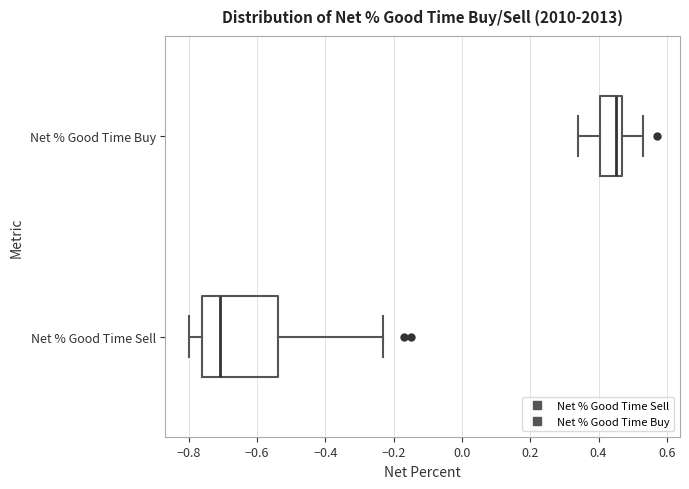

Where does the median line of the box for Net % Good Time Sell sit on the x-axis? The values are not printed on the chart, so give them approximately, as read against the axis.

-0.70